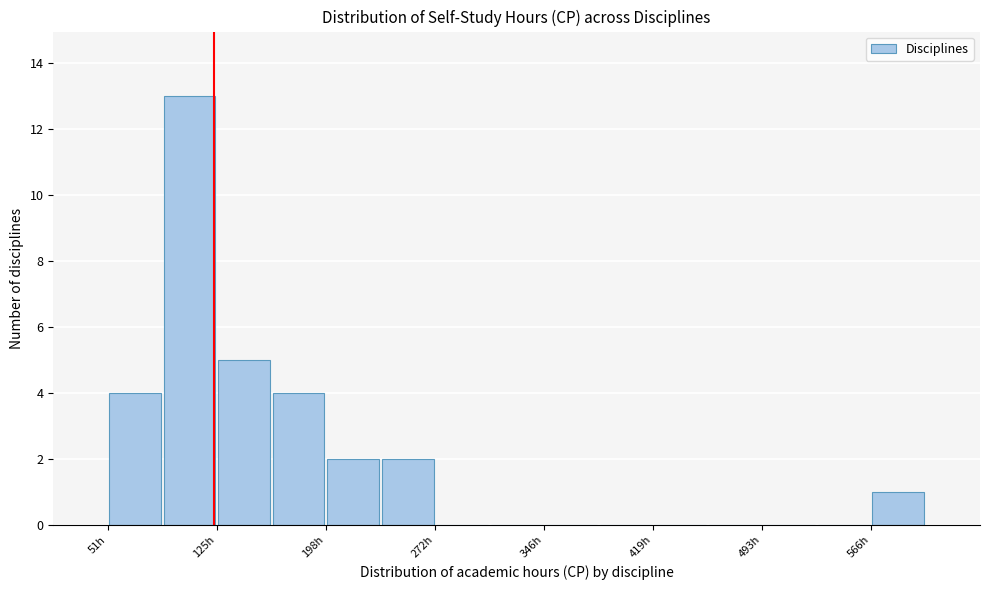

Around what value on the x-axis is the tallest bar? Give the approximate position of its centre, as read against the axis.

110